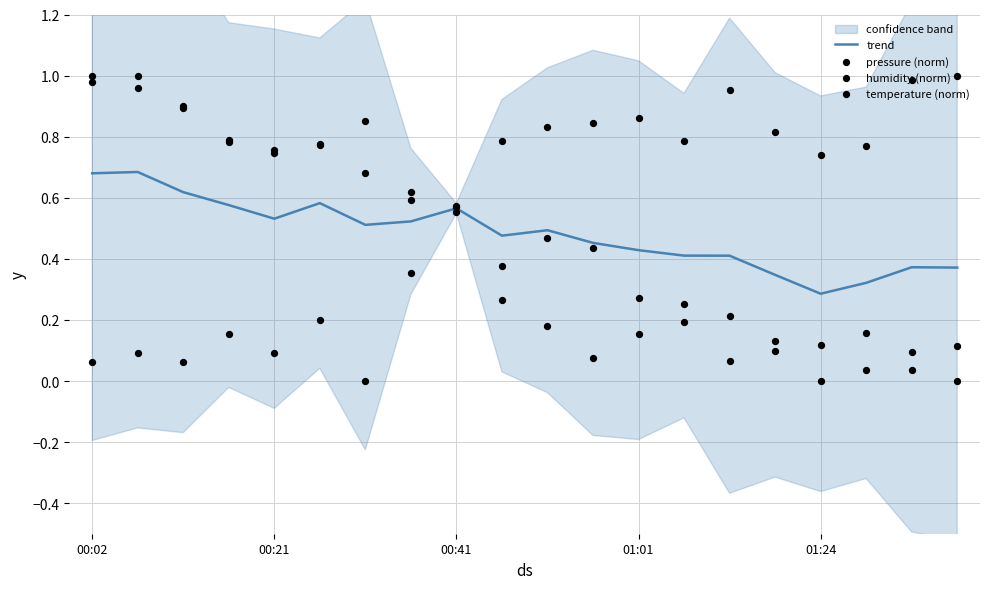

Is the value of pressure (norm) at 19 greater than the value of trend at 14?

No